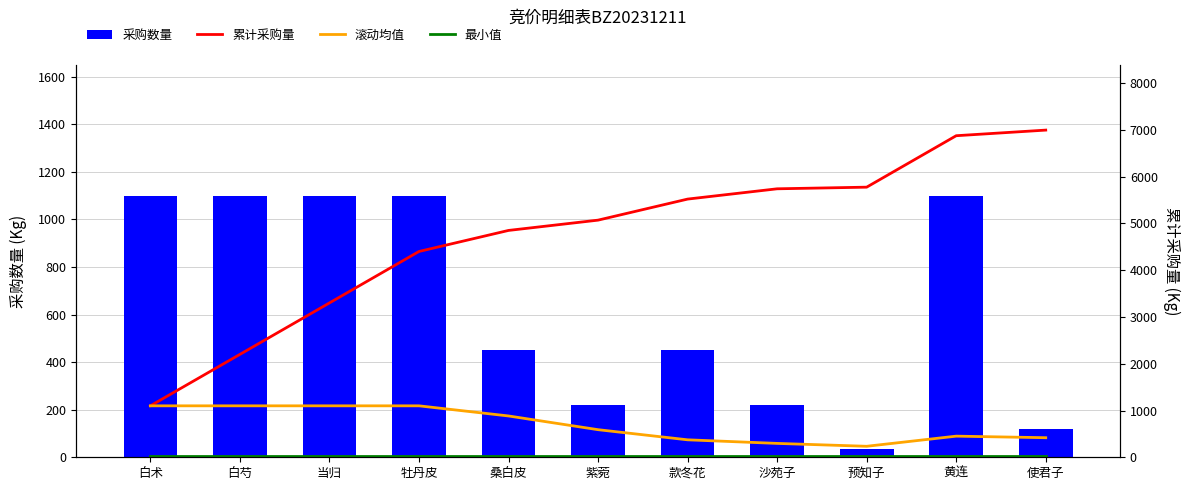

At which category is the sum across all series the highest?

黄连